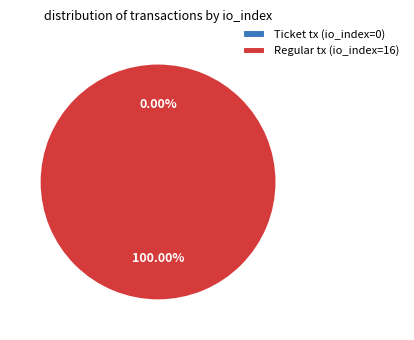

To the nearest percent, what is the average slice percentage?

50%